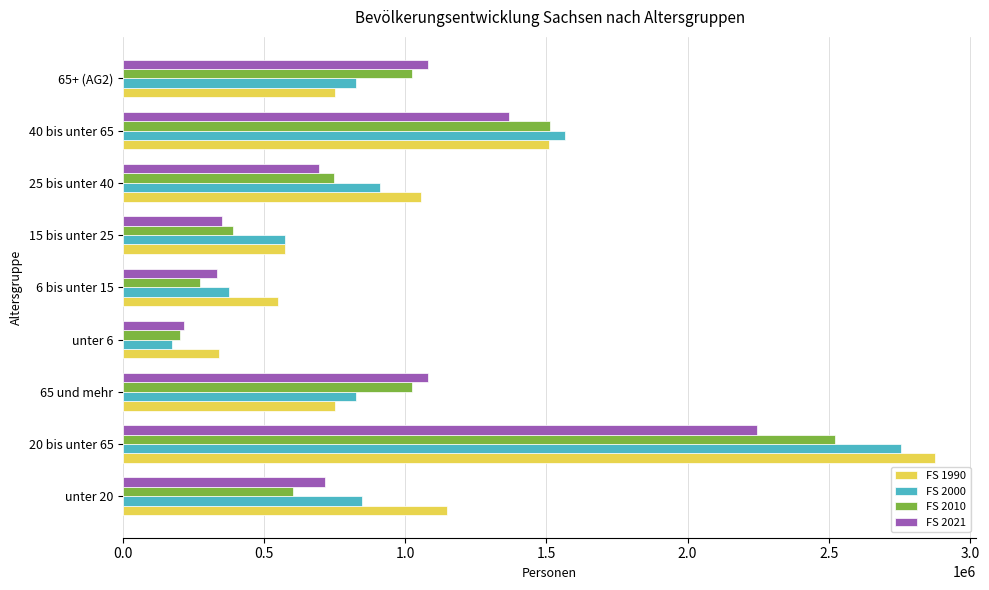

Which series has the largest total across all categories?

FS 1990